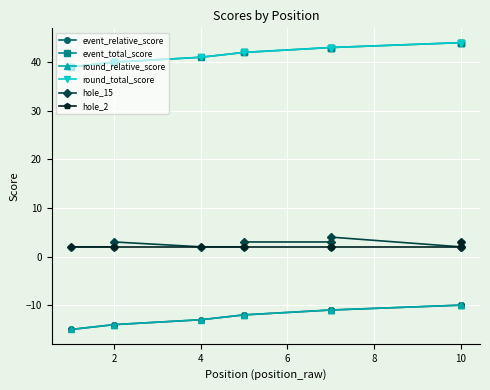

True or false: round_relative_score and hole_2 cross at least once.

False